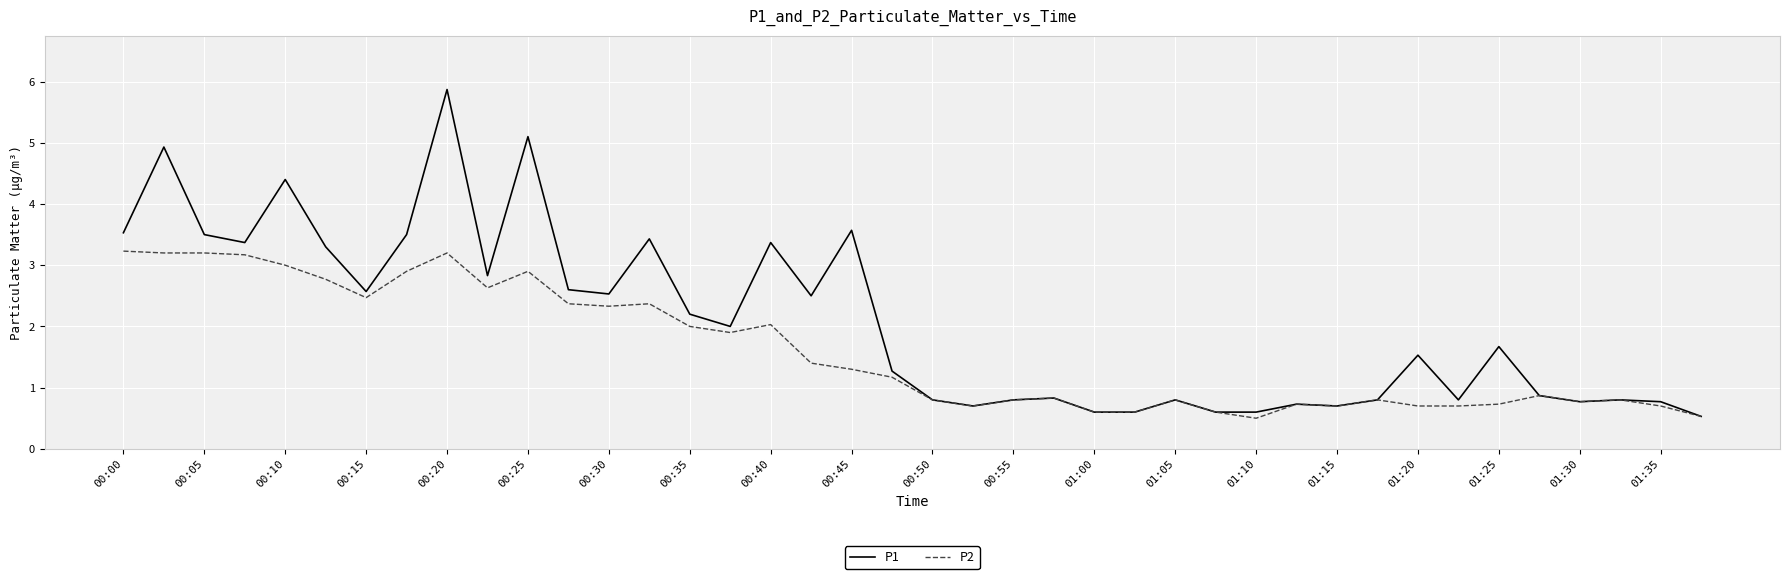

Rank the series by their average value, from highest to lowest.

P1, P2